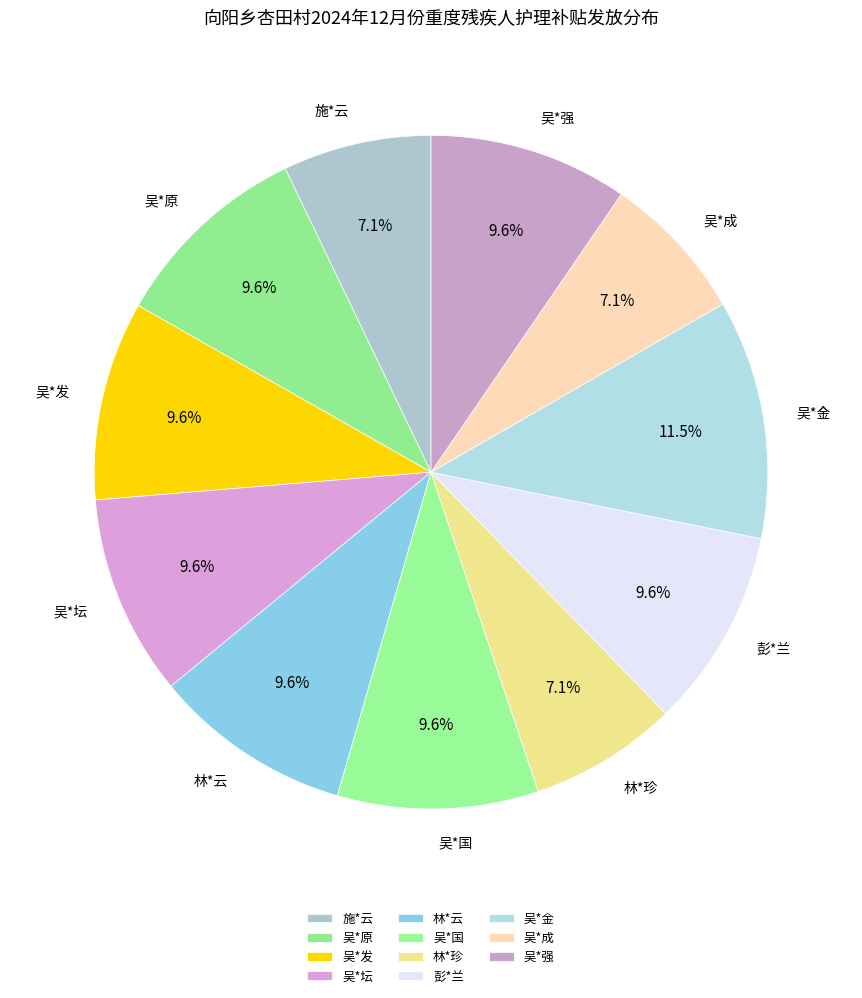

To the nearest percent, what portion does 彭*兰 represent?

10%